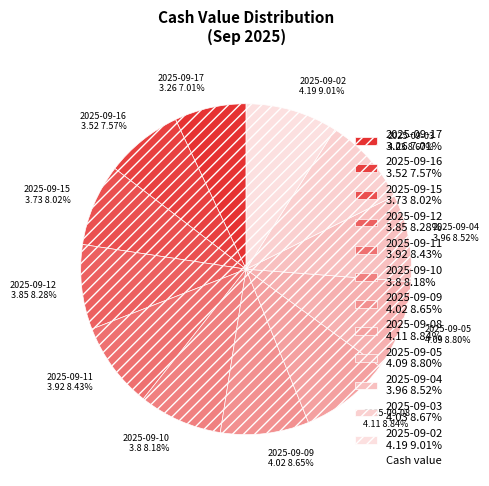

Does any single category account for the majority?

No